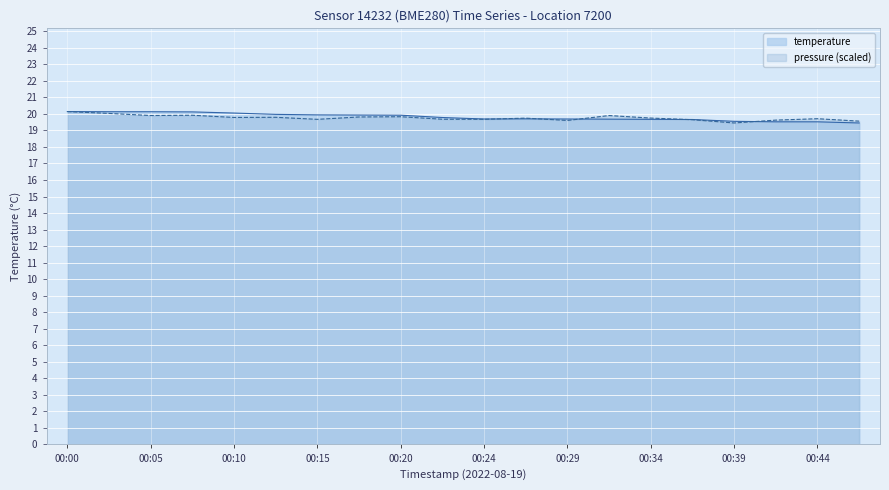

What is the value of the pressure_norm point at the 20th from the left?

19.6